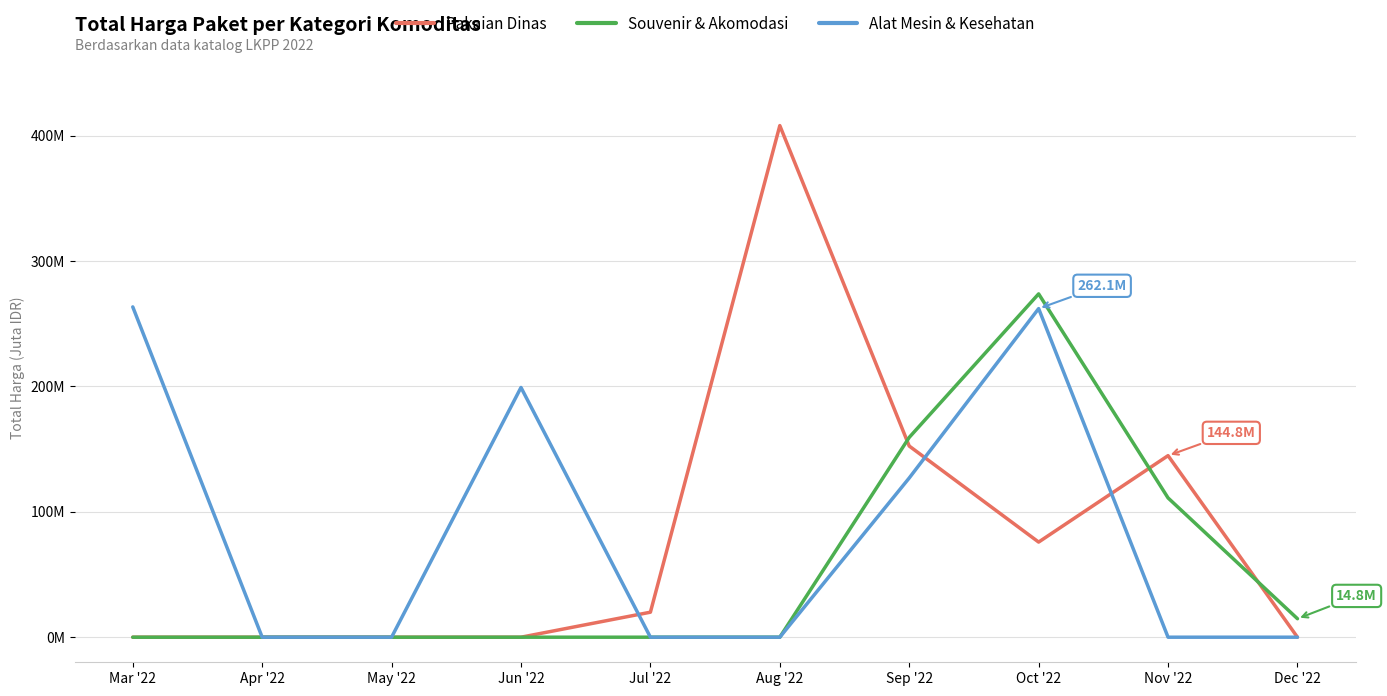

True or false: Alat Mesin & Kesehatan and Souvenir & Akomodasi cross at least once.

False